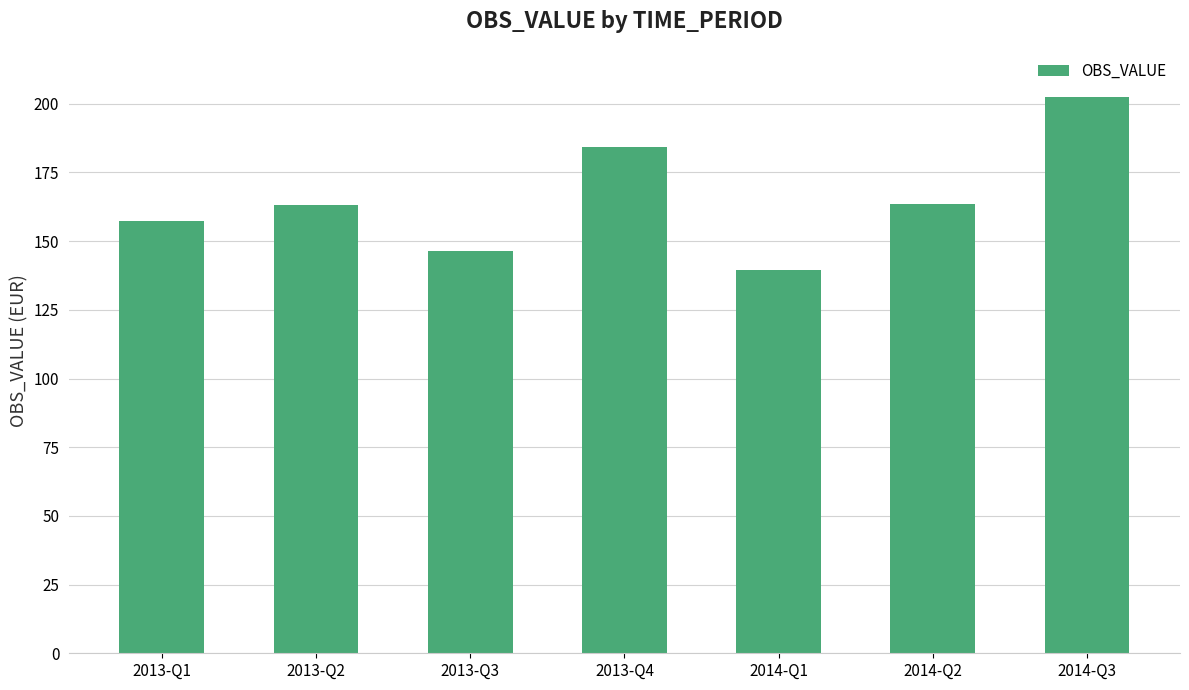

Are the bars horizontal?

No